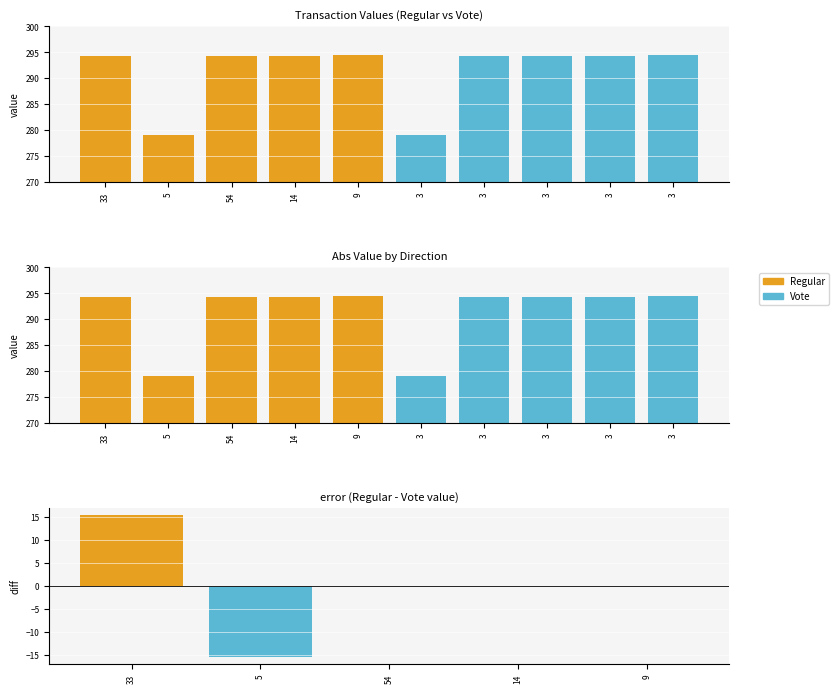

What is the maximum value for Regular?

294.4